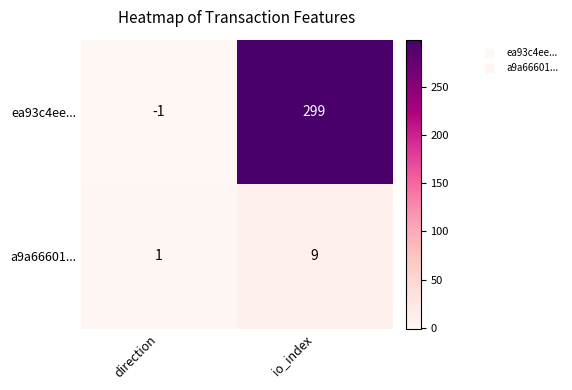

Reading left to right, list all the values displayed in this chart.

ea93c4ee...: direction=-1	io_index=299
a9a66601...: direction=1	io_index=9